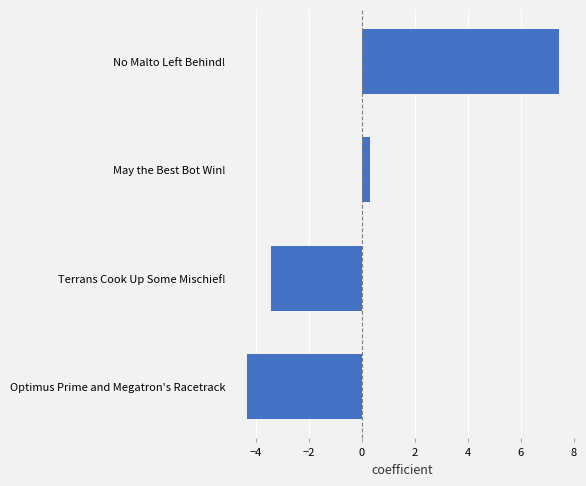

Where is the data nearest to the value 1?

May the Best Bot Win!